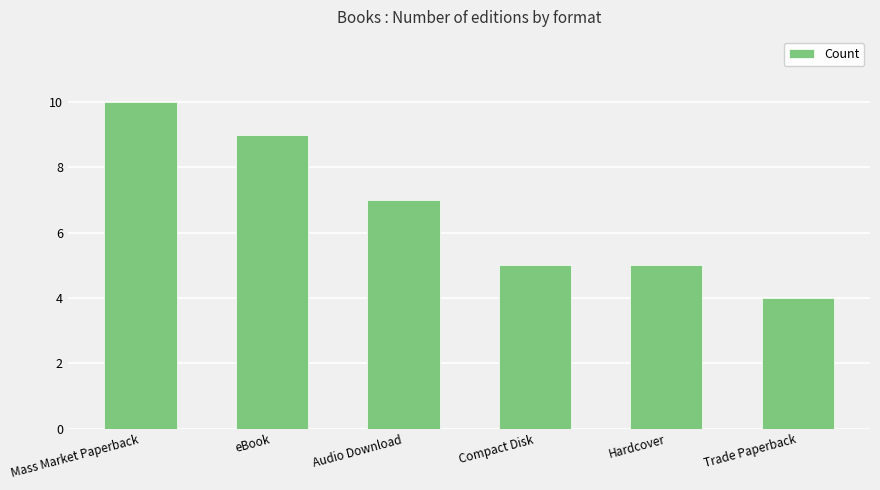

What is the smallest value displayed?

4